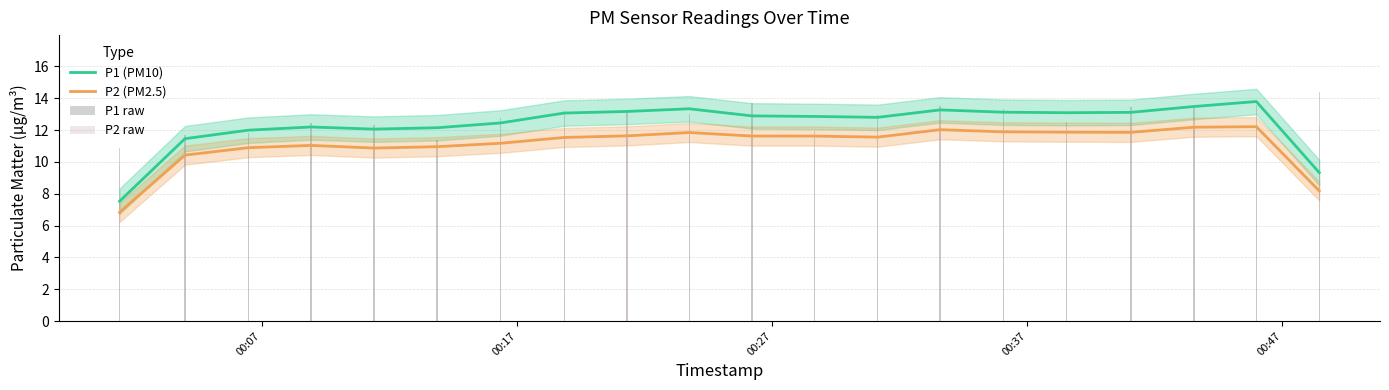

What is the highest value of the P2 (PM2.5) series?

12.2